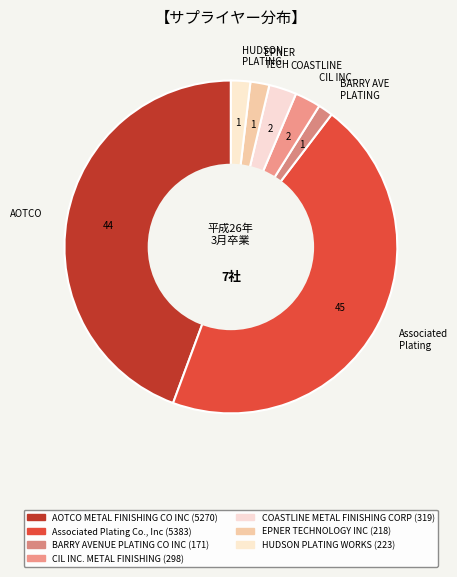

True or false: HUDSON PLATING accounts for 16% of the total.

False